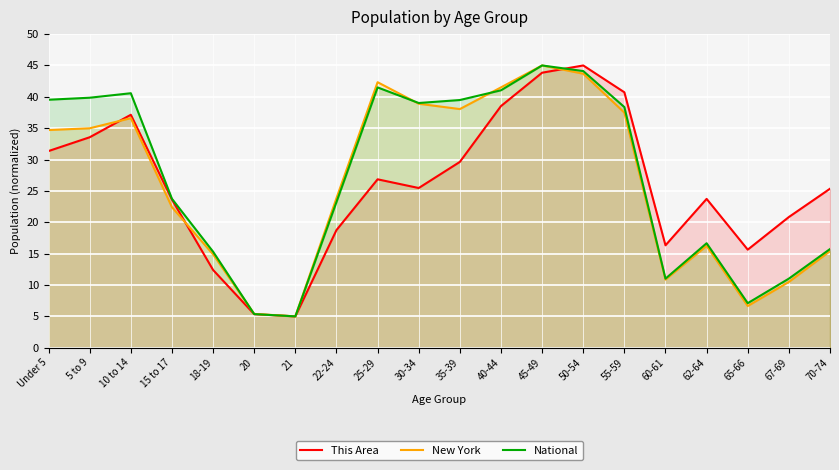

How many values in the This Area series exceed 25?

11